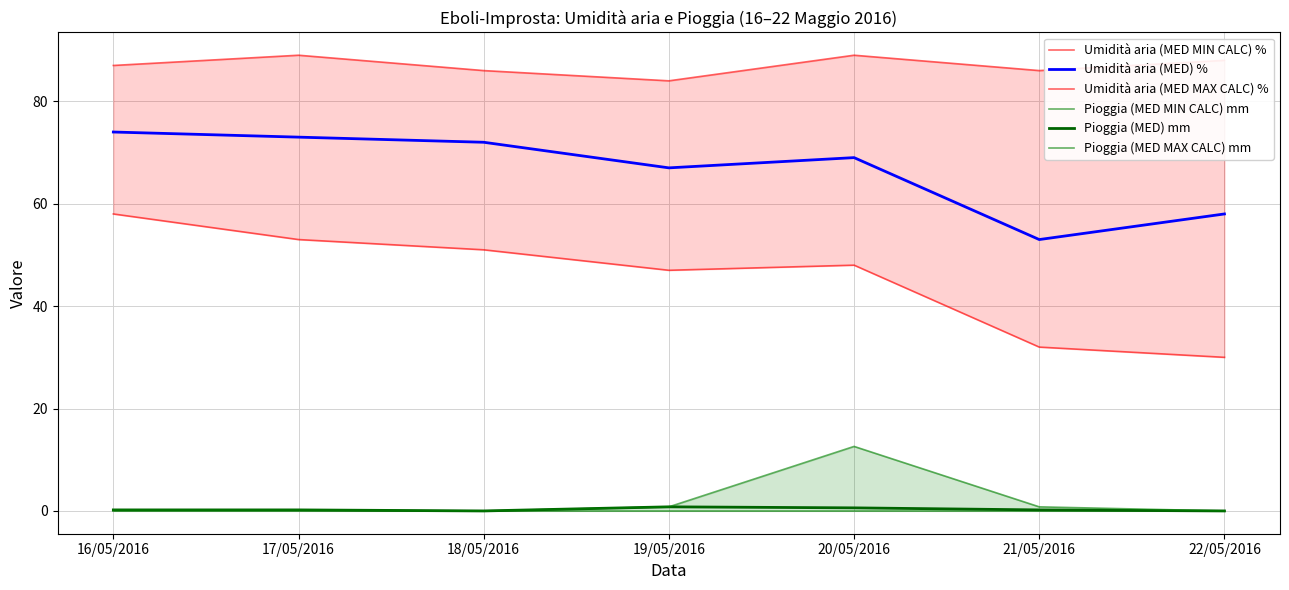

Reading left to right, extract all data points from this chart.

Umidità aria (MED MIN CALC) %: 58.0	53.0	51.0	47.0	48.0	32.0	30.0
Umidità aria (MED) %: 74.0	73.0	72.0	67.0	69.0	53.0	58.0
Umidità aria (MED MAX CALC) %: 87.0	89.0	86.0	84.0	89.0	86.0	88.0
Pioggia (MED MIN CALC) mm: 0.0	0.0	0.0	0.0	0.0	0.0	0.0
Pioggia (MED) mm: 0.2	0.2	0.0	0.8	0.6	0.2	0.0
Pioggia (MED MAX CALC) mm: 0.2	0.2	0.0	0.8	12.6	0.8	0.0